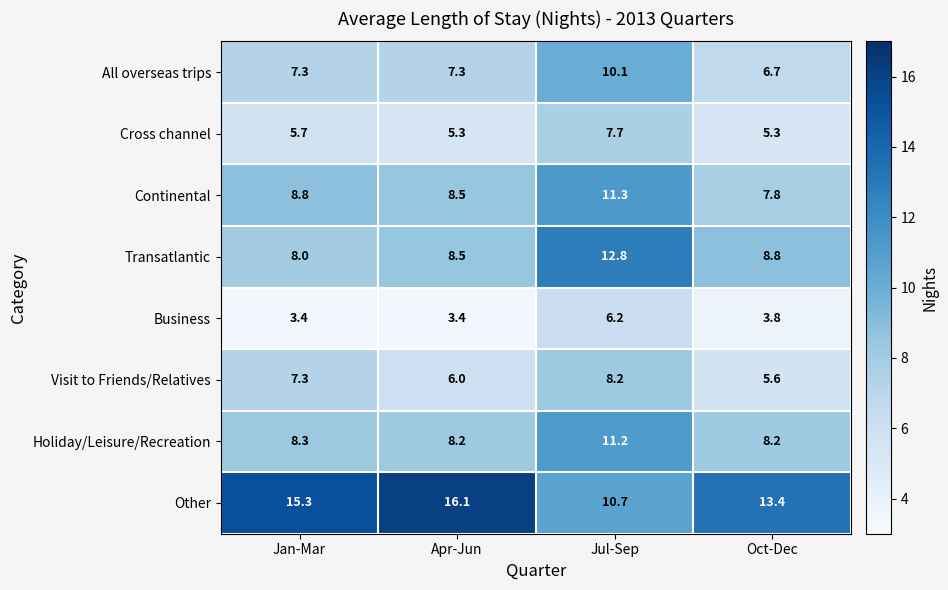

What is the smallest value displayed?

3.4